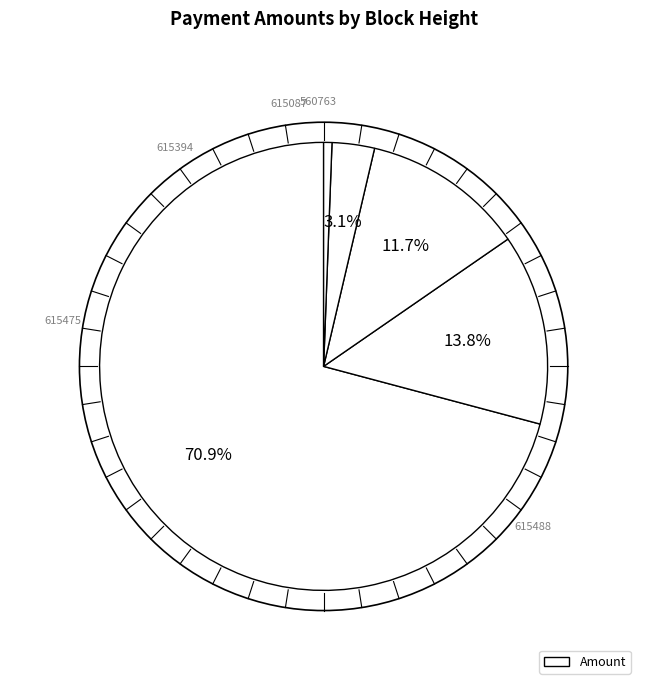

How many segments does this pie chart have?

5